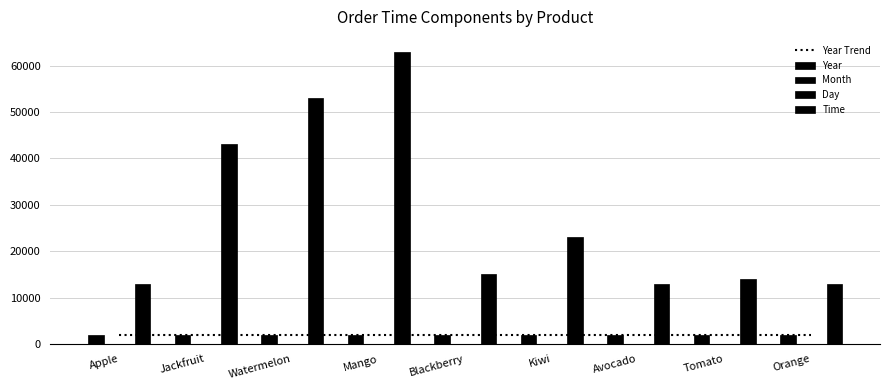

What are all the series names shown in the legend?

Year Trend, Year, Month, Day, Time